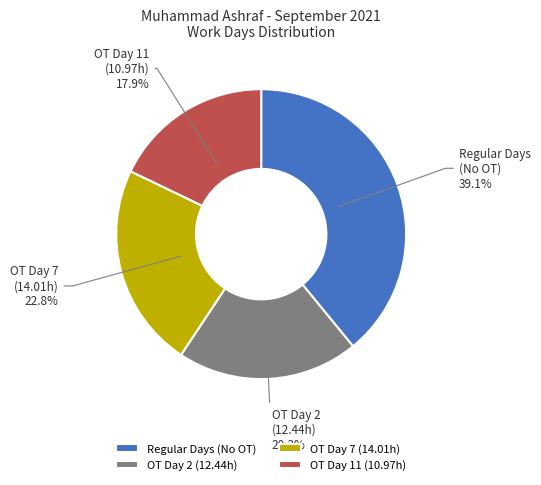

How many segments does this pie chart have?

4